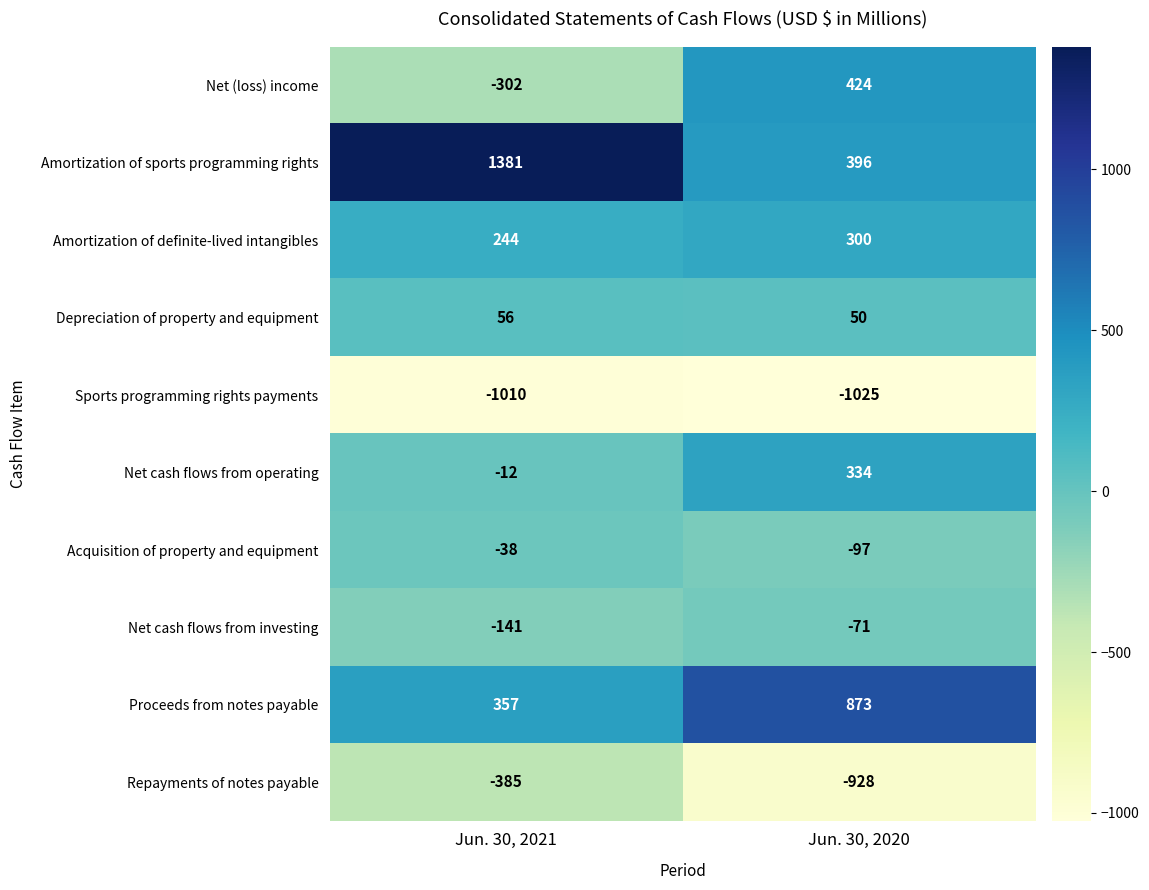

Reading right to left, transcribe all the data shown in this chart.

Net (loss) income: 424	-302
Amortization of sports programming rights: 396	1381
Amortization of definite-lived intangibles: 300	244
Depreciation of property and equipment: 50	56
Sports programming rights payments: -1025	-1010
Net cash flows from operating: 334	-12
Acquisition of property and equipment: -97	-38
Net cash flows from investing: -71	-141
Proceeds from notes payable: 873	357
Repayments of notes payable: -928	-385